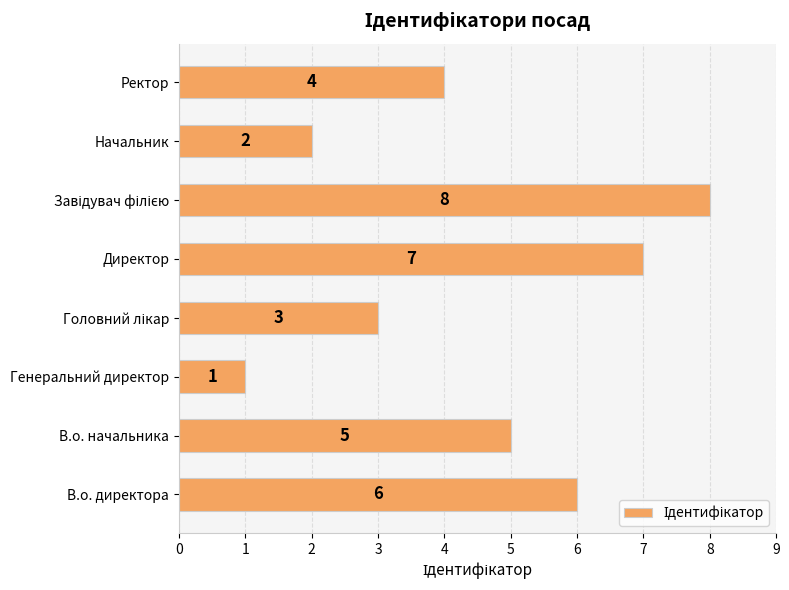

Are the bars grouped side by side (vs. stacked)?

No